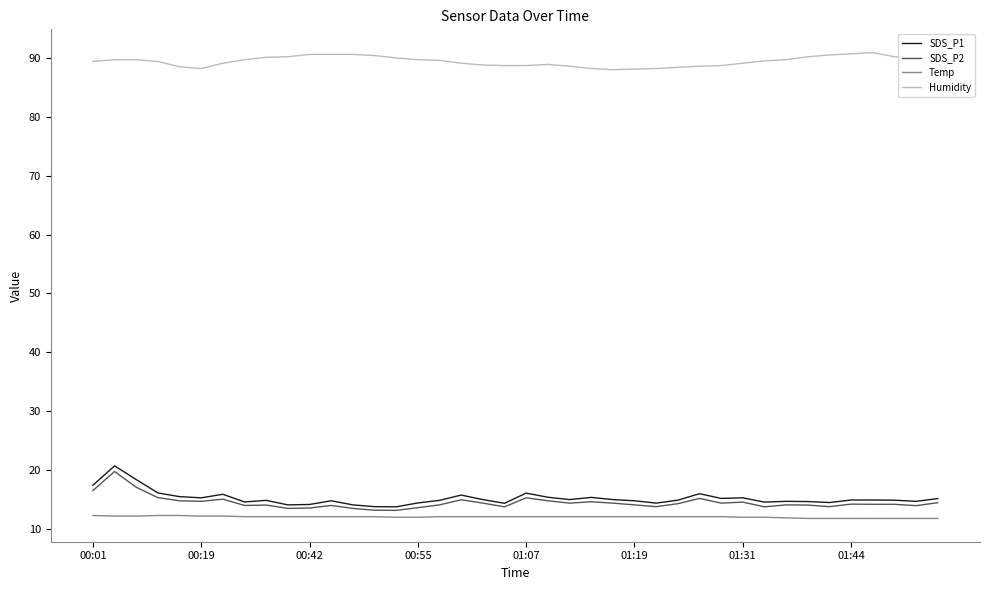

Which series has the largest total across all categories?

Humidity